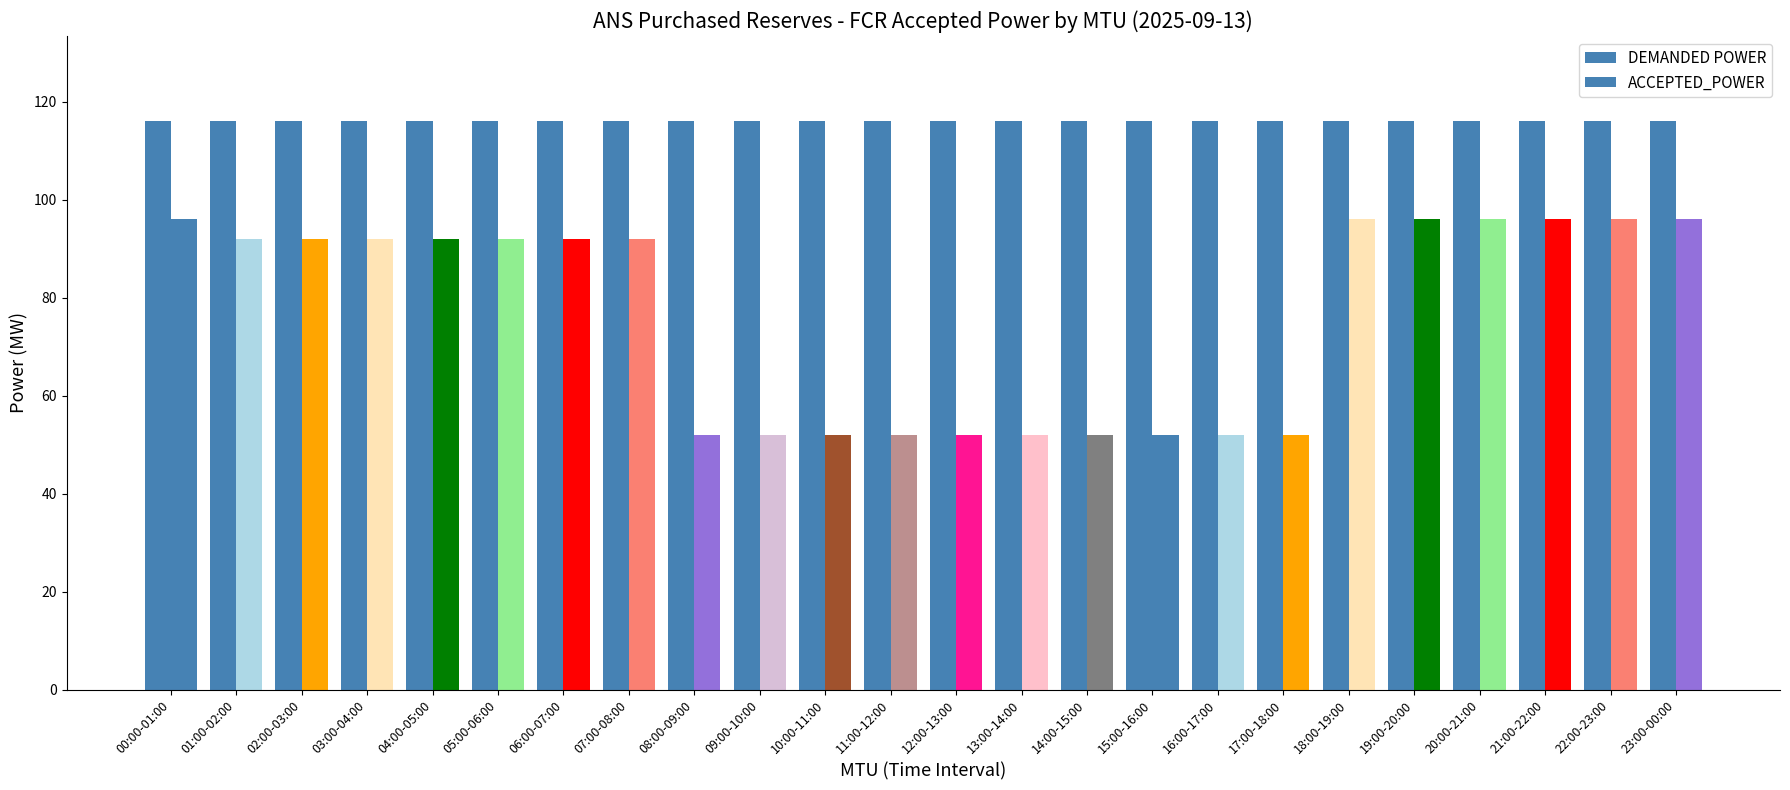

Reading left to right, list all the values displayed in this chart.

DEMANDED POWER: 00:00-01:00=116	01:00-02:00=116	02:00-03:00=116	03:00-04:00=116	04:00-05:00=116	05:00-06:00=116	06:00-07:00=116	07:00-08:00=116	08:00-09:00=116	09:00-10:00=116	10:00-11:00=116	11:00-12:00=116	12:00-13:00=116	13:00-14:00=116	14:00-15:00=116	15:00-16:00=116	16:00-17:00=116	17:00-18:00=116	18:00-19:00=116	19:00-20:00=116	20:00-21:00=116	21:00-22:00=116	22:00-23:00=116	23:00-00:00=116
ACCEPTED_POWER: 00:00-01:00=96	01:00-02:00=92	02:00-03:00=92	03:00-04:00=92	04:00-05:00=92	05:00-06:00=92	06:00-07:00=92	07:00-08:00=92	08:00-09:00=52	09:00-10:00=52	10:00-11:00=52	11:00-12:00=52	12:00-13:00=52	13:00-14:00=52	14:00-15:00=52	15:00-16:00=52	16:00-17:00=52	17:00-18:00=52	18:00-19:00=96	19:00-20:00=96	20:00-21:00=96	21:00-22:00=96	22:00-23:00=96	23:00-00:00=96